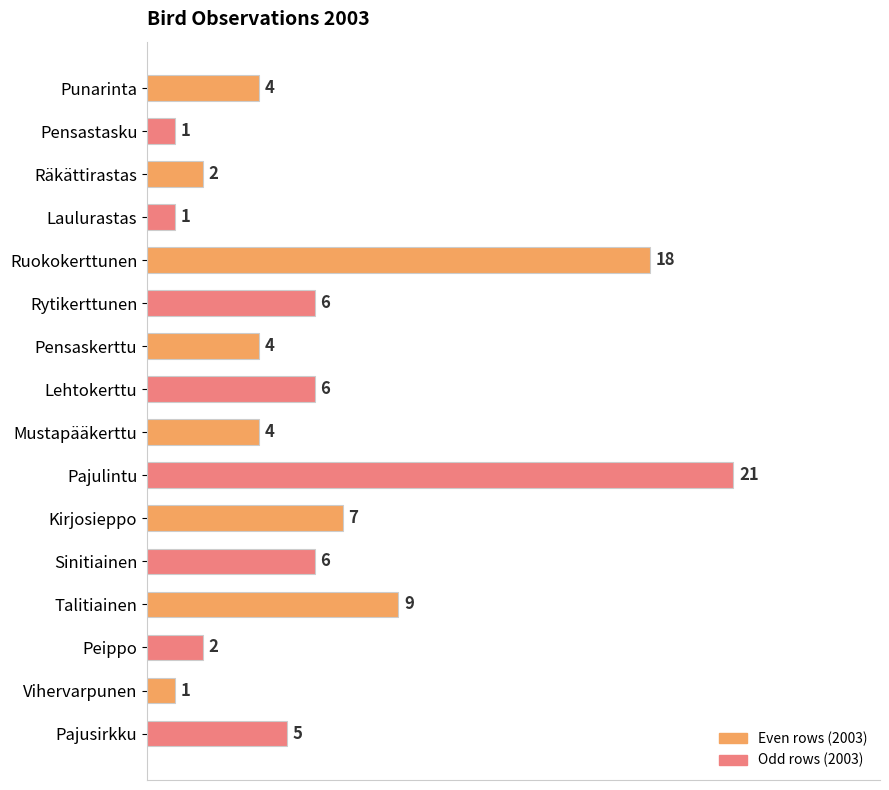

Count the number of data series in this chart.

1